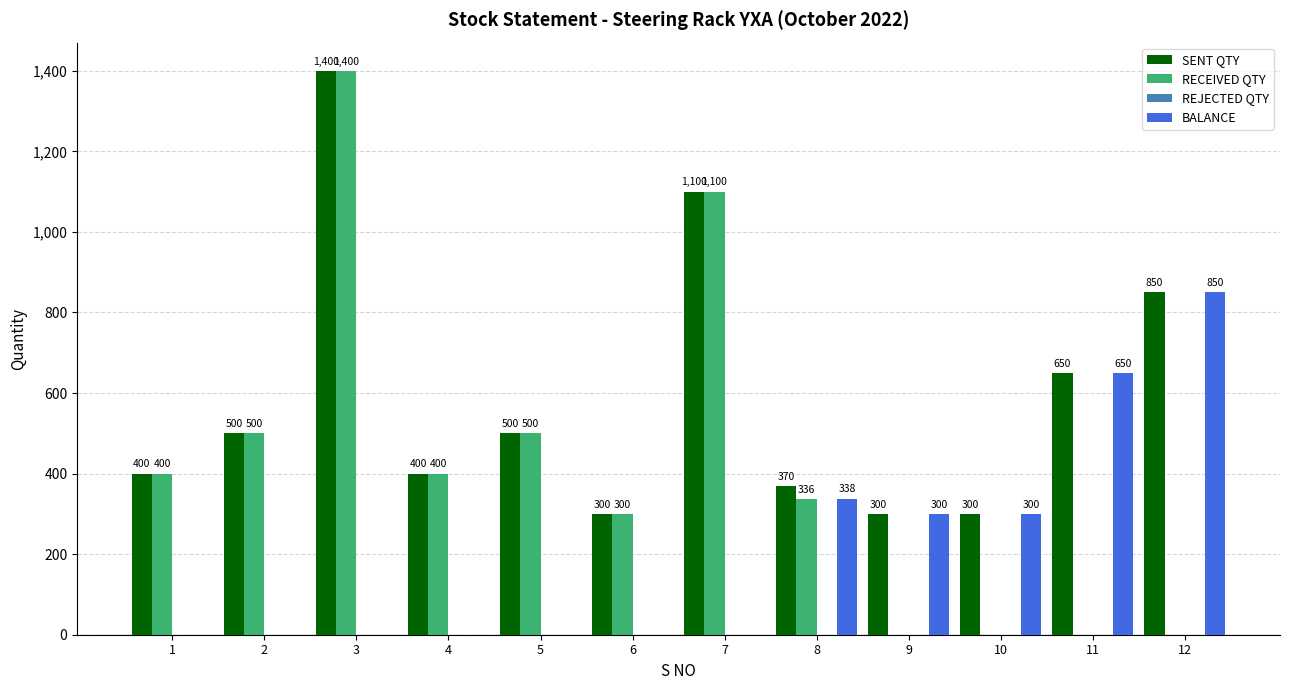

What is the spread (max minus min) of values at 3?

1400